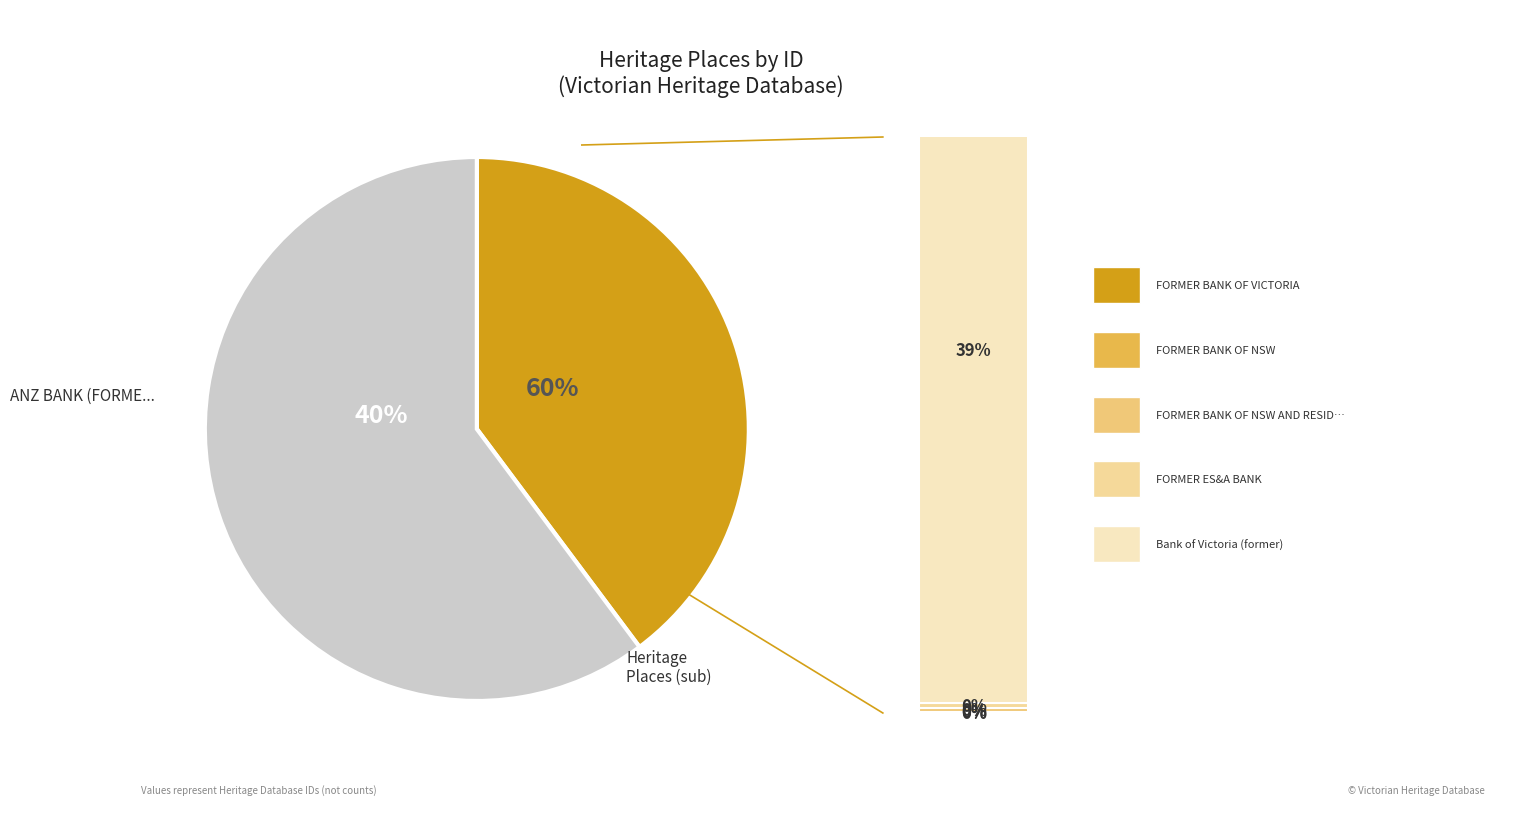

Is there any slice that represents more than half of the pie?

Yes